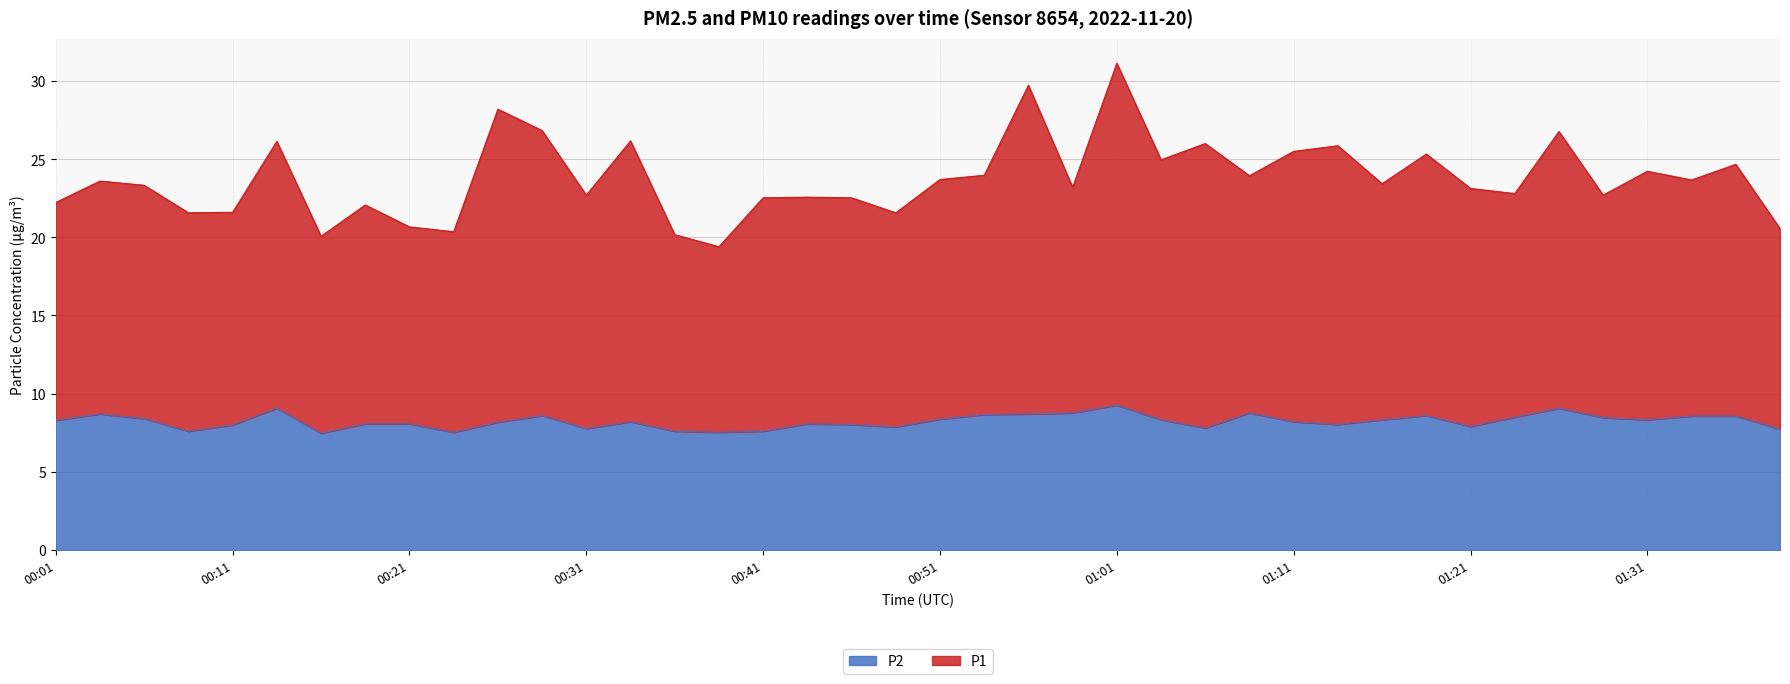

What is the average value of the P2 series?

8.2